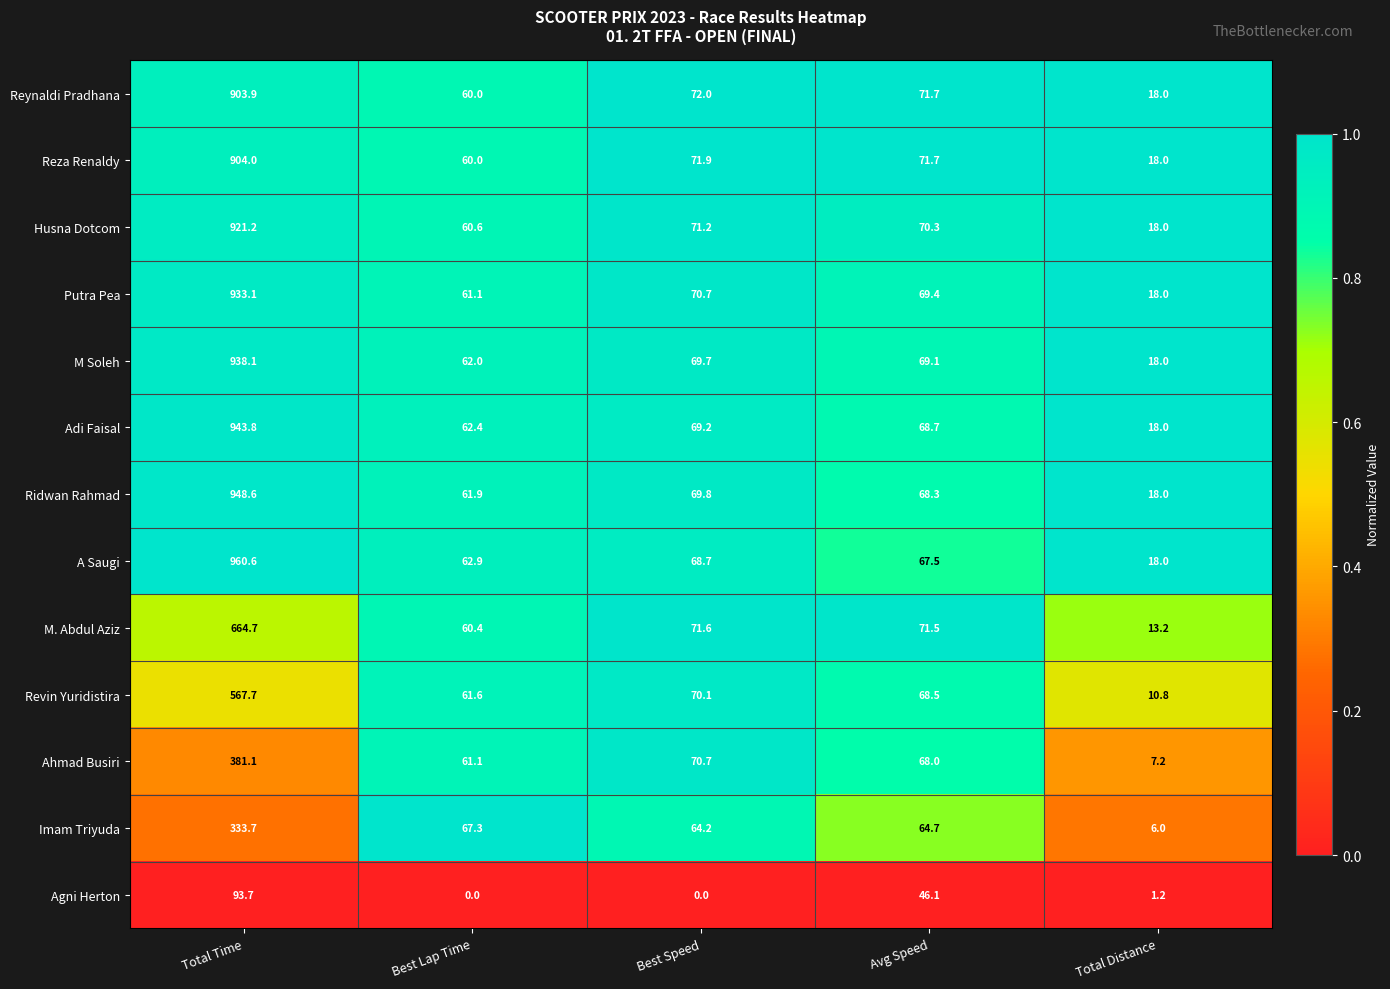

What is the difference between the second highest and minimum values in the Revin Yuridistira series?

59.3